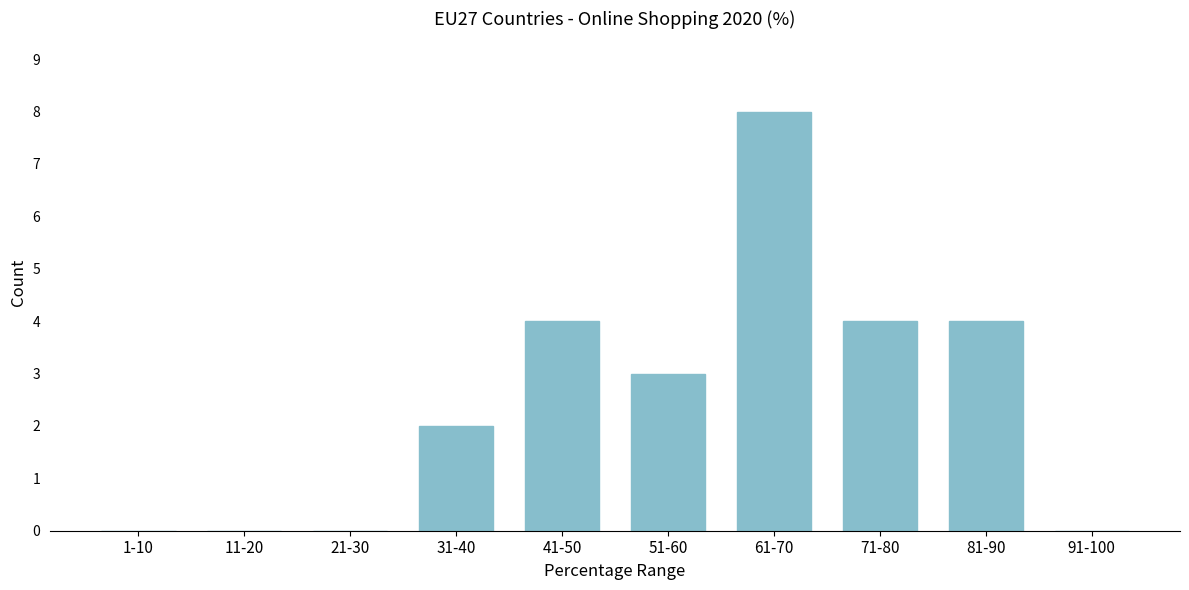

Reading left to right, what are all the values shown in this chart?

1-10=0	11-20=0	21-30=0	31-40=2	41-50=4	51-60=3	61-70=8	71-80=4	81-90=4	91-100=0